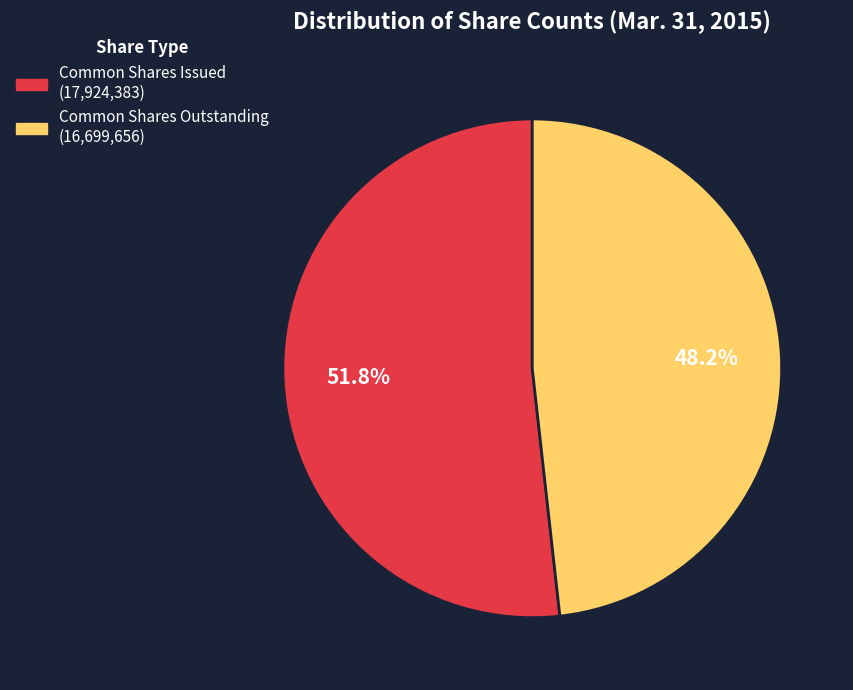

How many segments does this pie chart have?

2